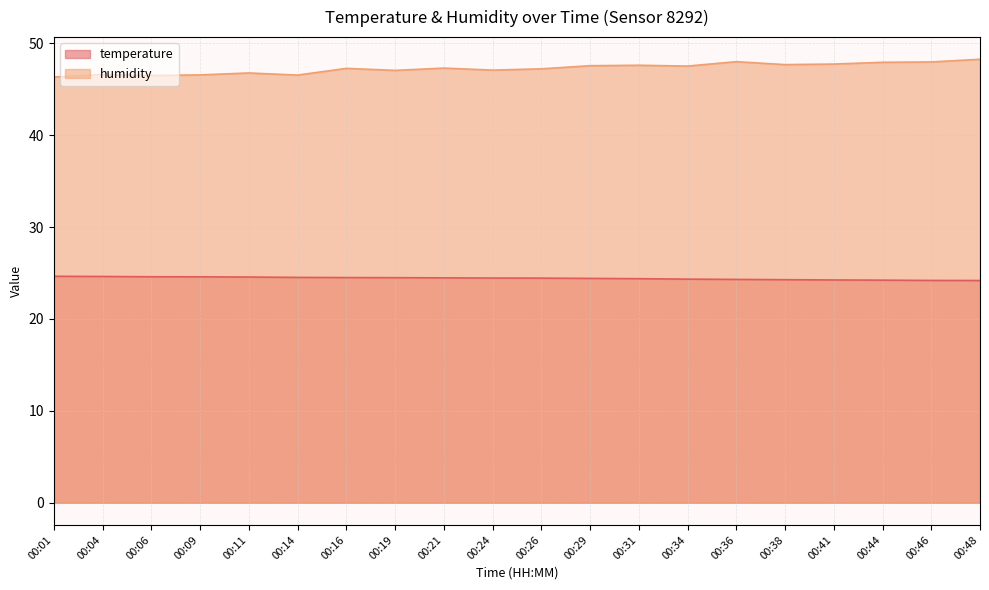

Which series has the largest range (max minus min)?

humidity